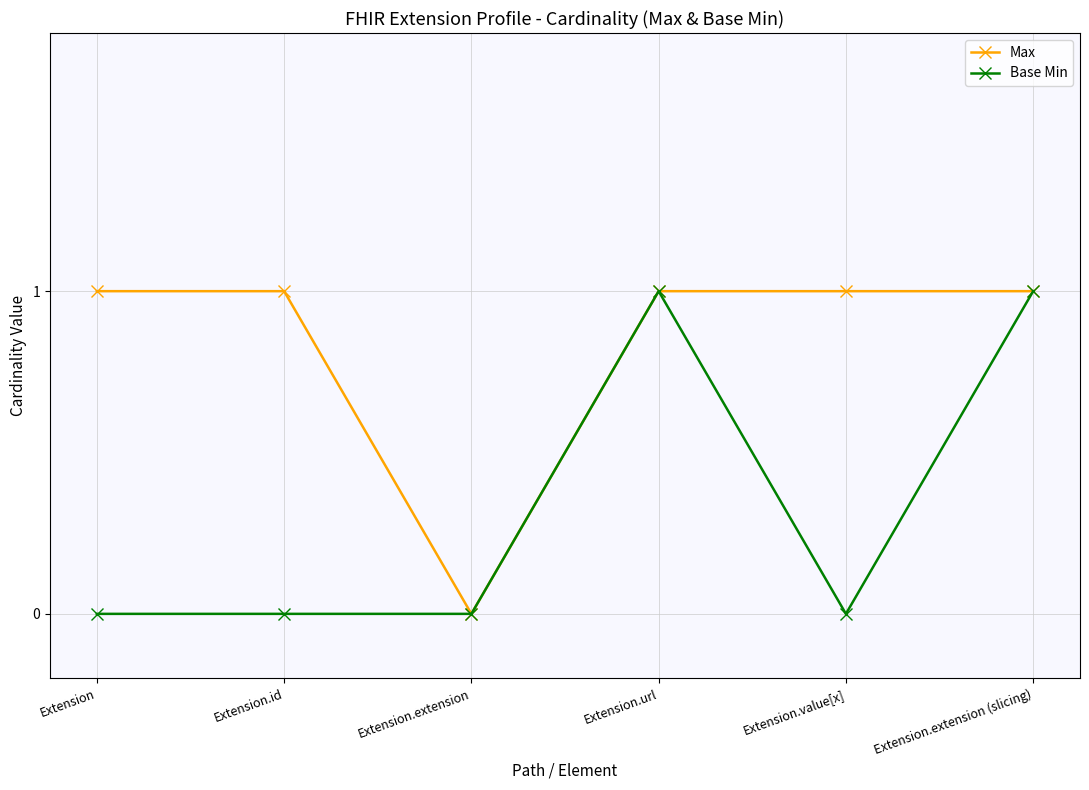

The Base Min series shows 0 at Extension.id. True or false?

True